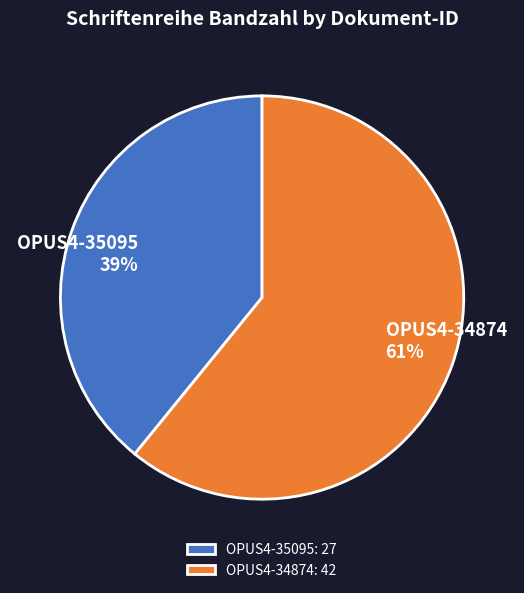

To the nearest percent, what percentage of the pie is OPUS4-35095?

39%